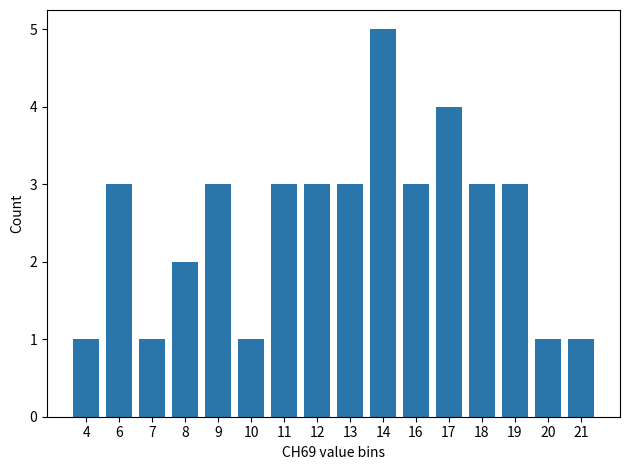

Which has a higher value, 8 or 14?

14